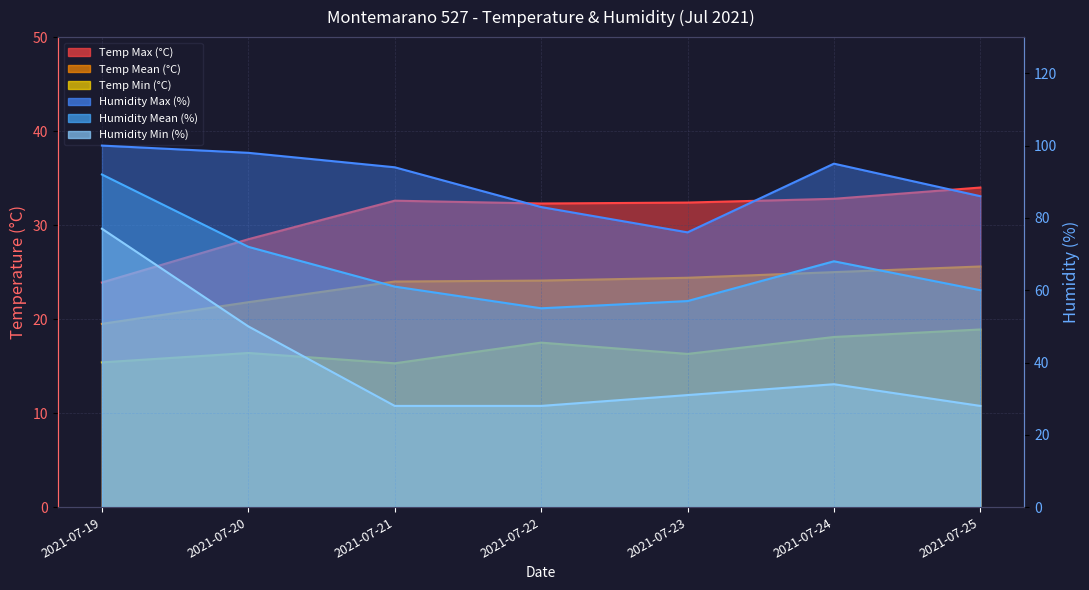

The Humidity Min (%) series shows 28.0 at 2021-07-22. True or false?

True